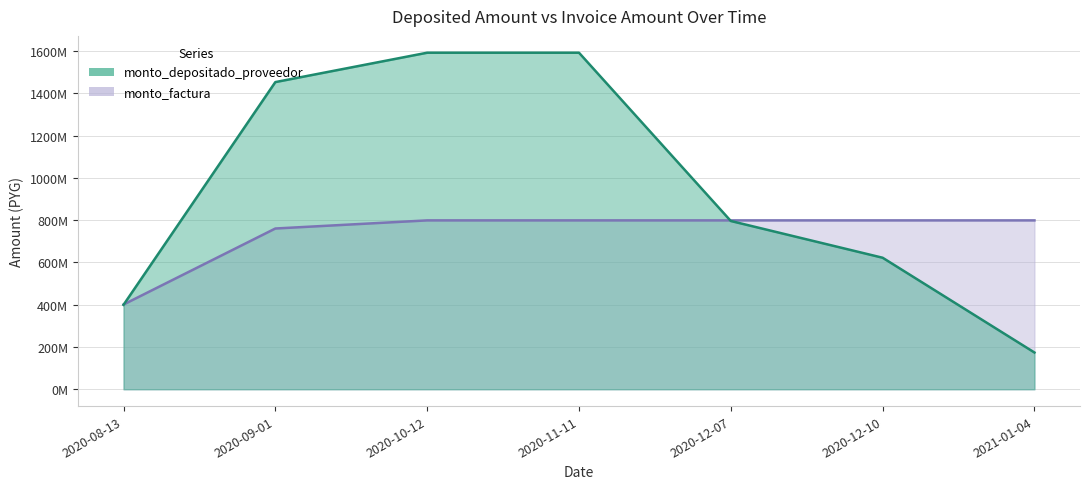

What is the value of the monto_depositado_proveedor point at the 7th from the left?

173805673